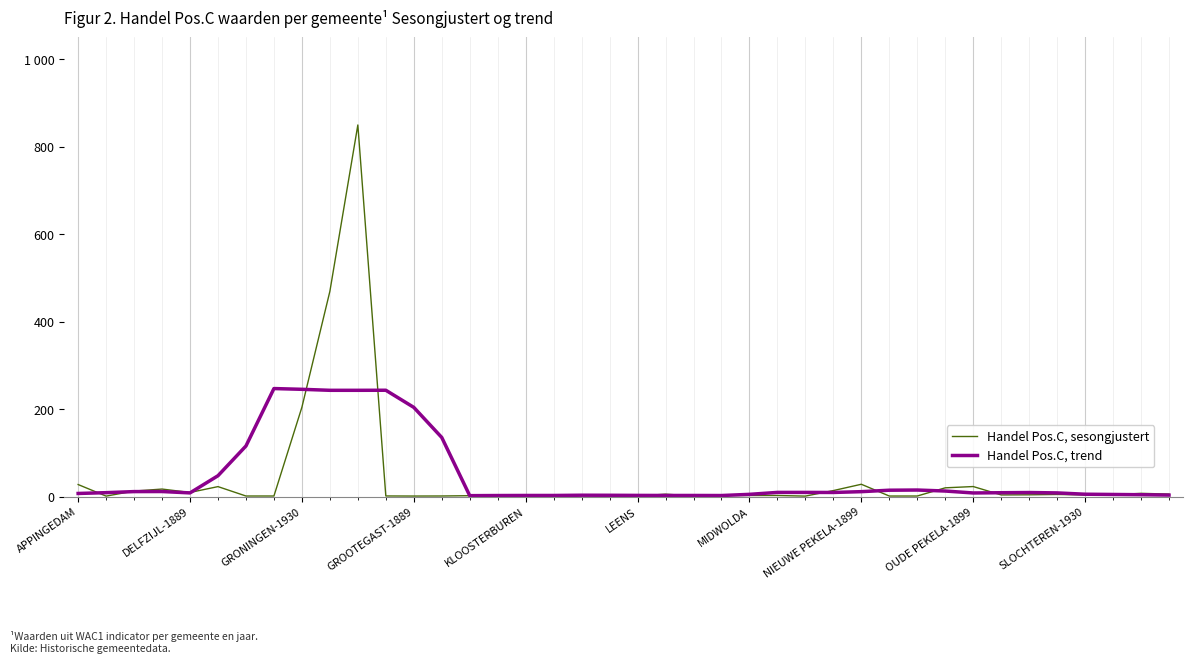

True or false: Handel Pos.C, sesongjustert and Handel Pos.C, trend intersect in this chart.

True